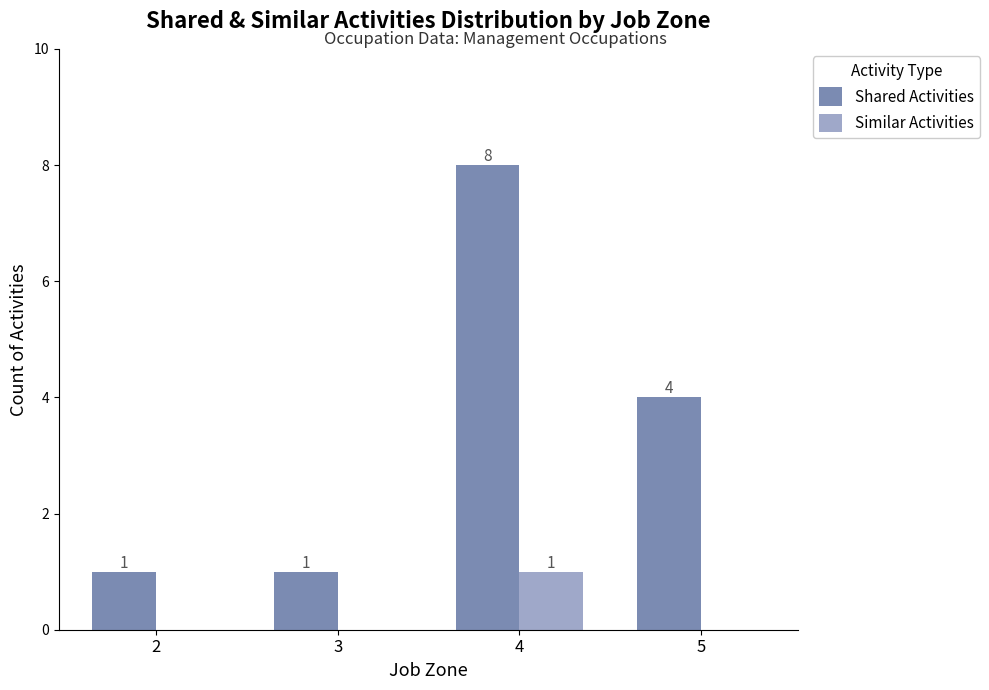

At which category is the sum across all series the highest?

4